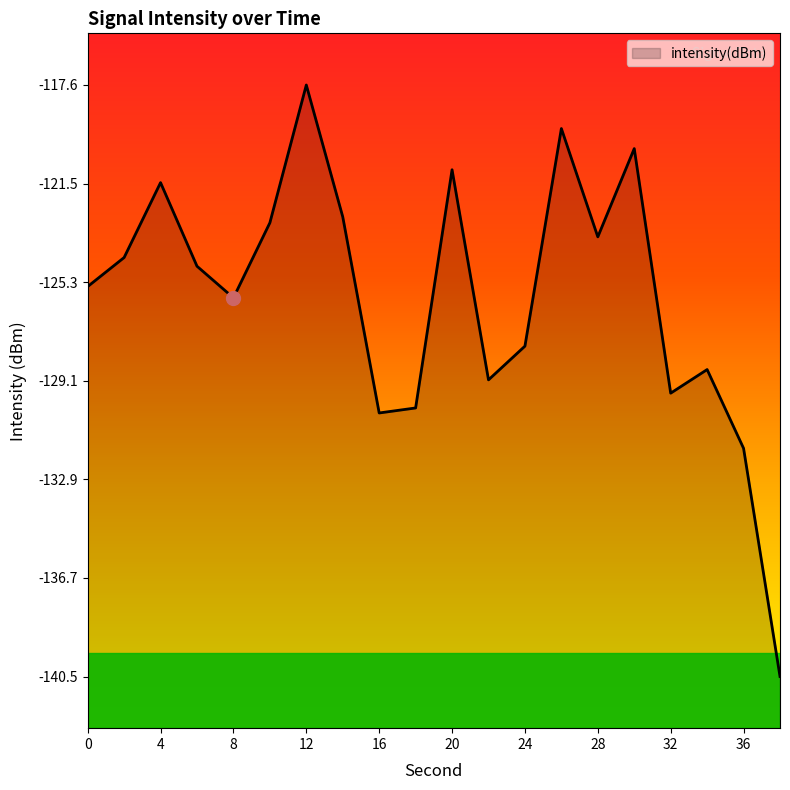

What is the average value?

-125.8